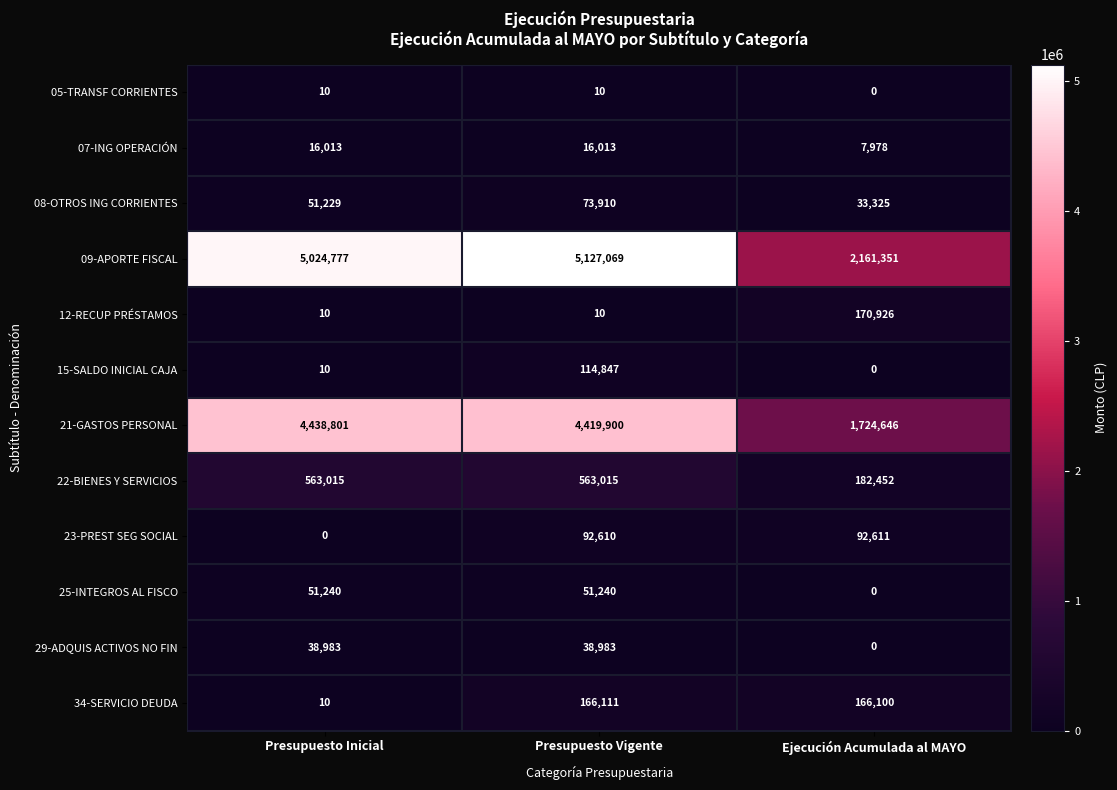

What is the greatest value displayed?

5127069